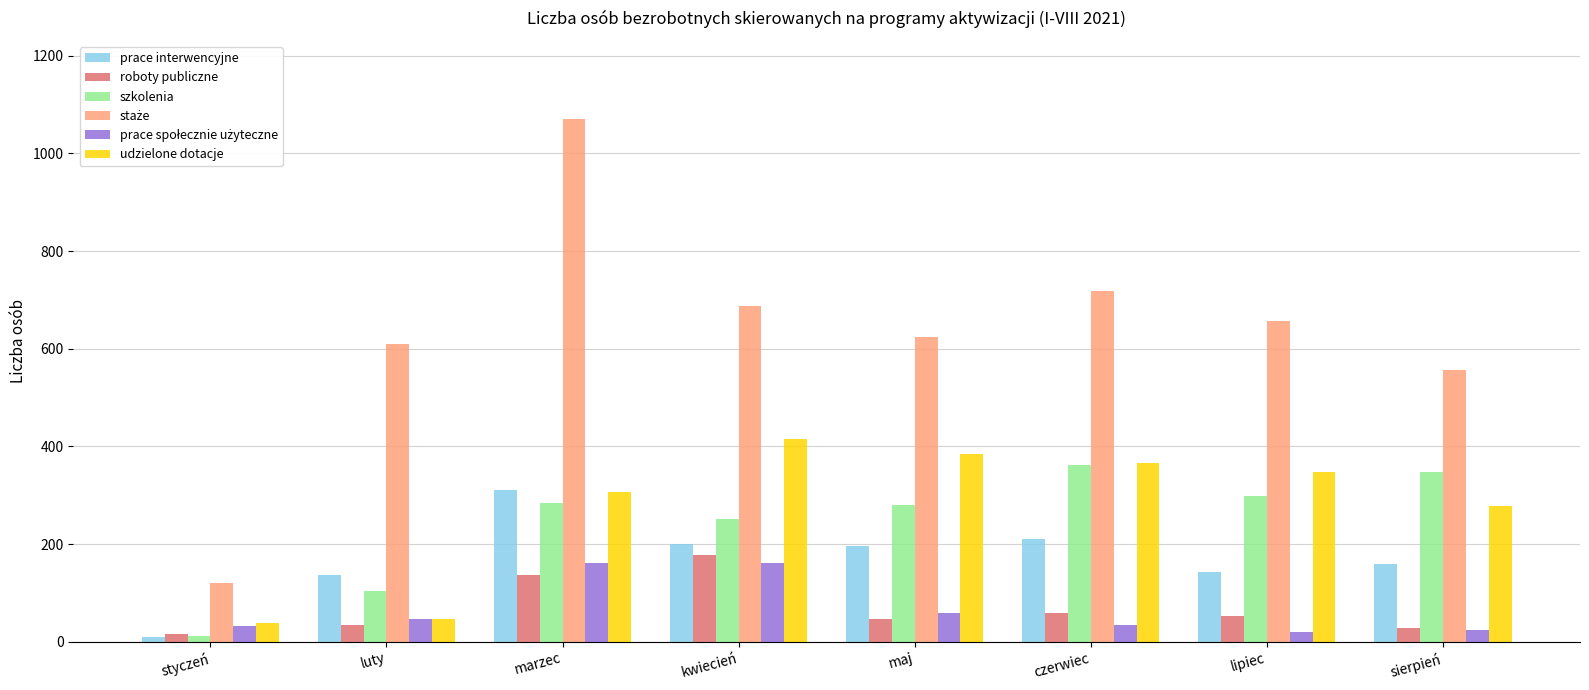

Is it true that prace interwencyjne equals 47 at luty?

False